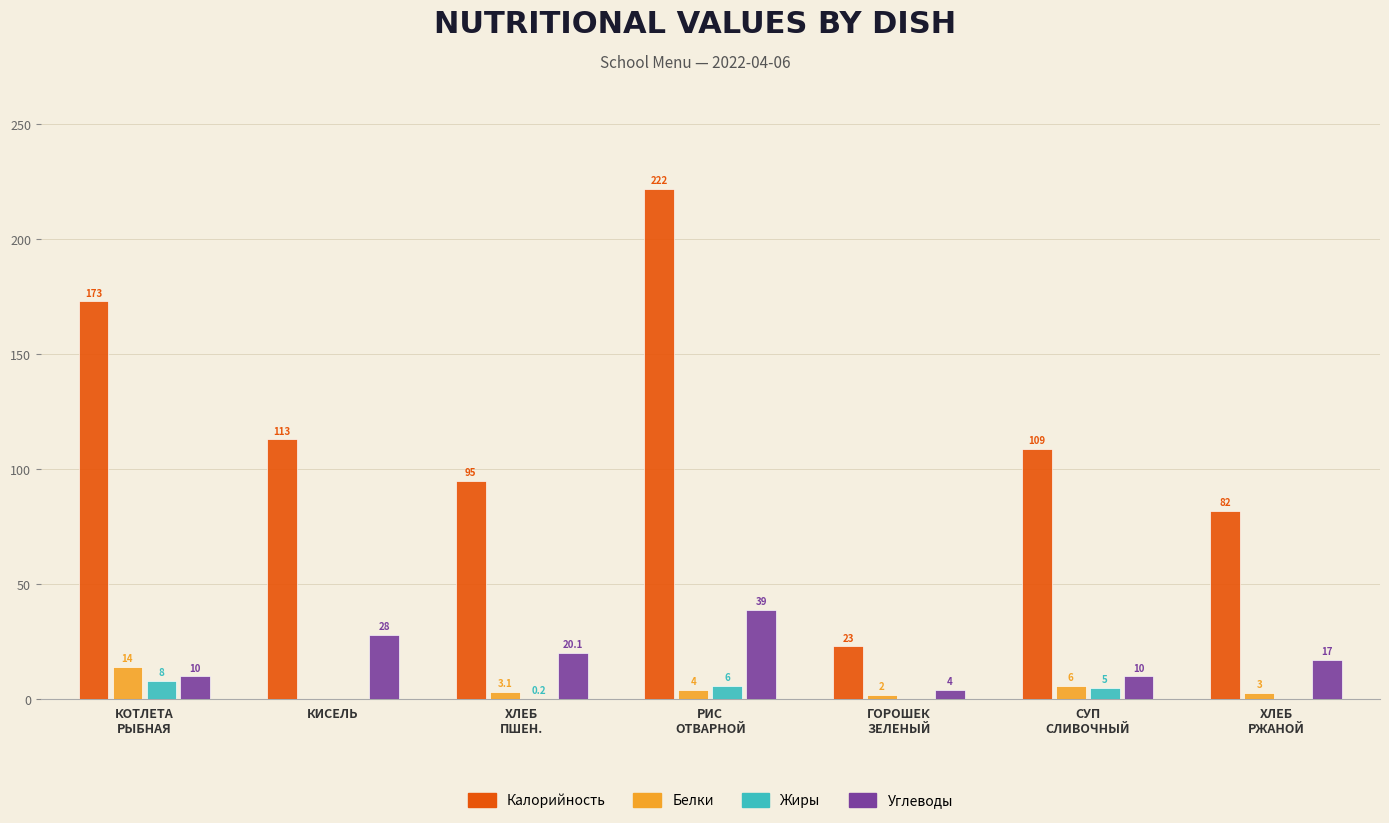

Reading right to left, what are all the values shown in this chart?

Калорийность: ХЛЕБ
РЖАНОЙ=82.0	СУП
СЛИВОЧНЫЙ=109.0	ГОРОШЕК
ЗЕЛЕНЫЙ=23.0	РИС
ОТВАРНОЙ=222.0	ХЛЕБ
ПШЕН.=95.0	КИСЕЛЬ=113.0	КОТЛЕТА
РЫБНАЯ=173.0
Белки: ХЛЕБ
РЖАНОЙ=3.0	СУП
СЛИВОЧНЫЙ=6.0	ГОРОШЕК
ЗЕЛЕНЫЙ=2.0	РИС
ОТВАРНОЙ=4.0	ХЛЕБ
ПШЕН.=3.1	КИСЕЛЬ=0.0	КОТЛЕТА
РЫБНАЯ=14.0
Жиры: ХЛЕБ
РЖАНОЙ=0.0	СУП
СЛИВОЧНЫЙ=5.0	ГОРОШЕК
ЗЕЛЕНЫЙ=0.0	РИС
ОТВАРНОЙ=6.0	ХЛЕБ
ПШЕН.=0.2	КИСЕЛЬ=0.0	КОТЛЕТА
РЫБНАЯ=8.0
Углеводы: ХЛЕБ
РЖАНОЙ=17.0	СУП
СЛИВОЧНЫЙ=10.0	ГОРОШЕК
ЗЕЛЕНЫЙ=4.0	РИС
ОТВАРНОЙ=39.0	ХЛЕБ
ПШЕН.=20.1	КИСЕЛЬ=28.0	КОТЛЕТА
РЫБНАЯ=10.0